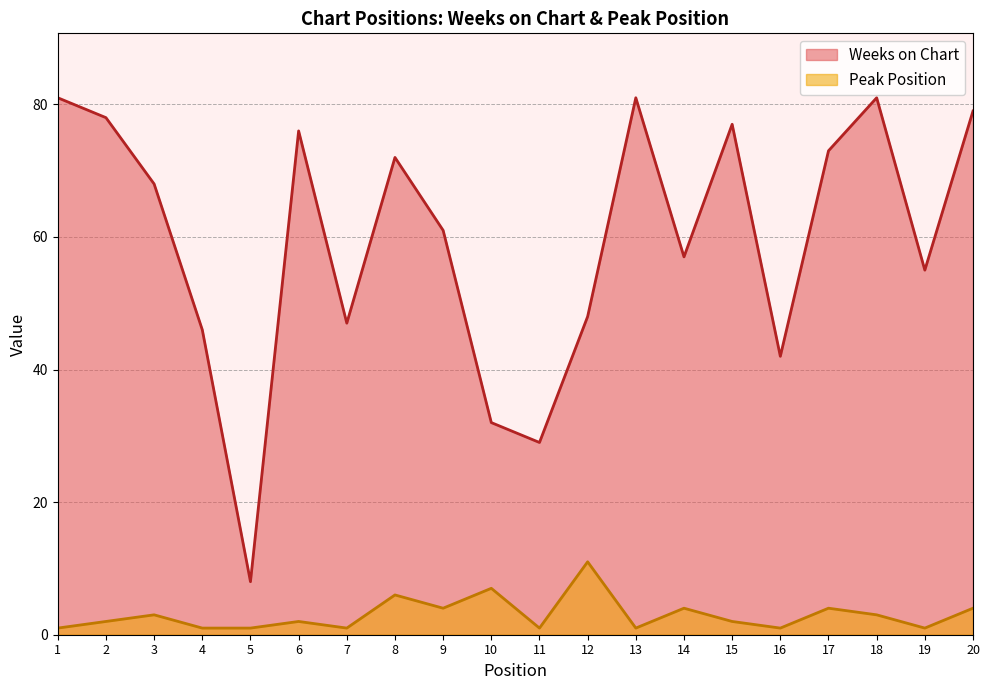

The Peak Position series shows 3 at 18. True or false?

True